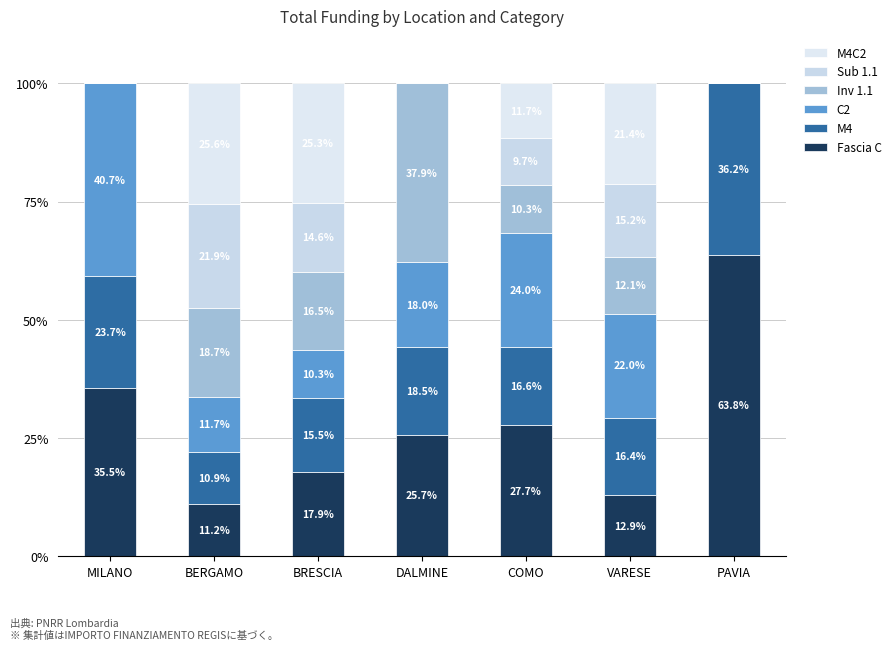

How many series are shown in this chart?

6